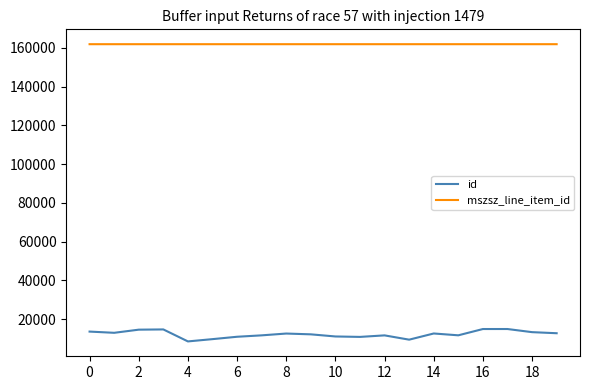

Rank the series by their average value, from lowest to highest.

id, mszsz_line_item_id